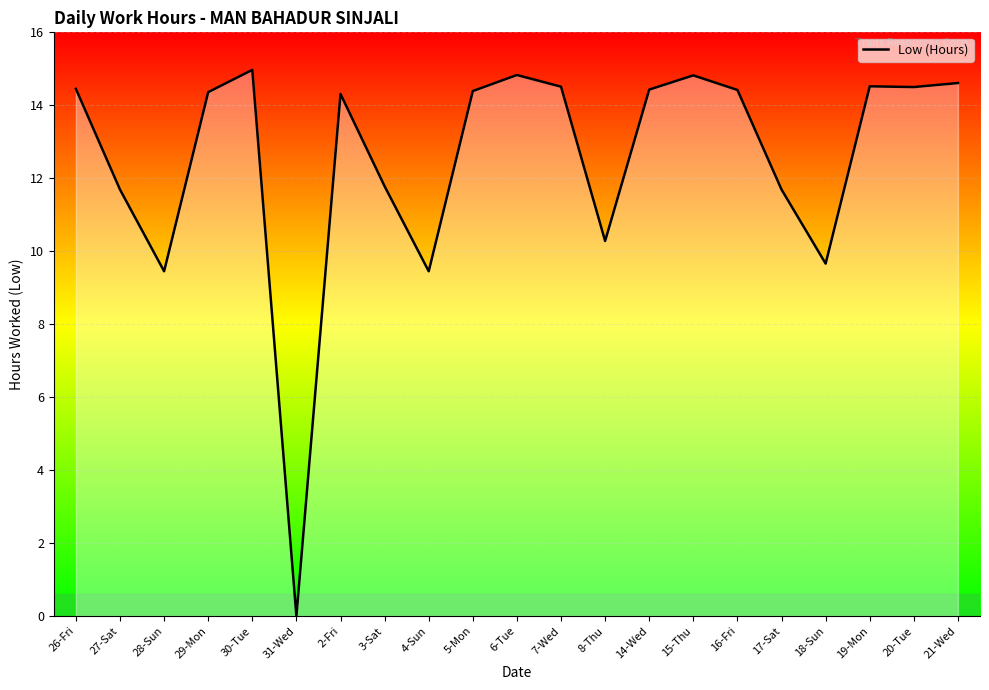

What position from the left is 31-Wed?

6